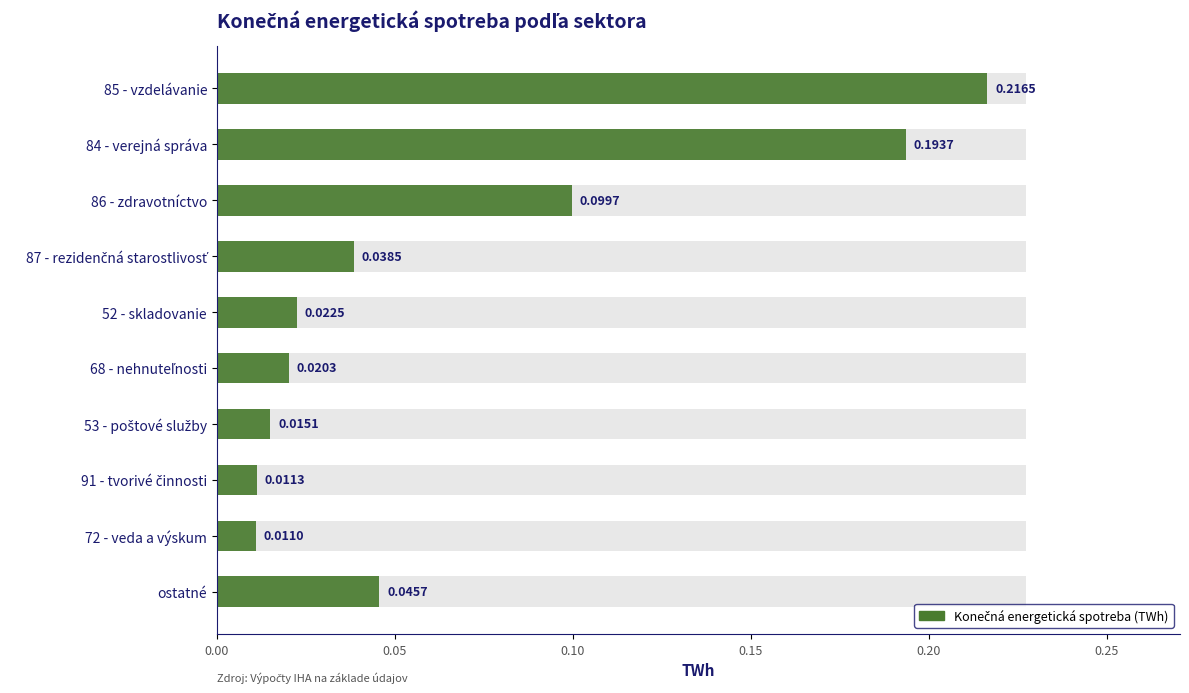

What is the difference between the maximum and minimum values?

0.2